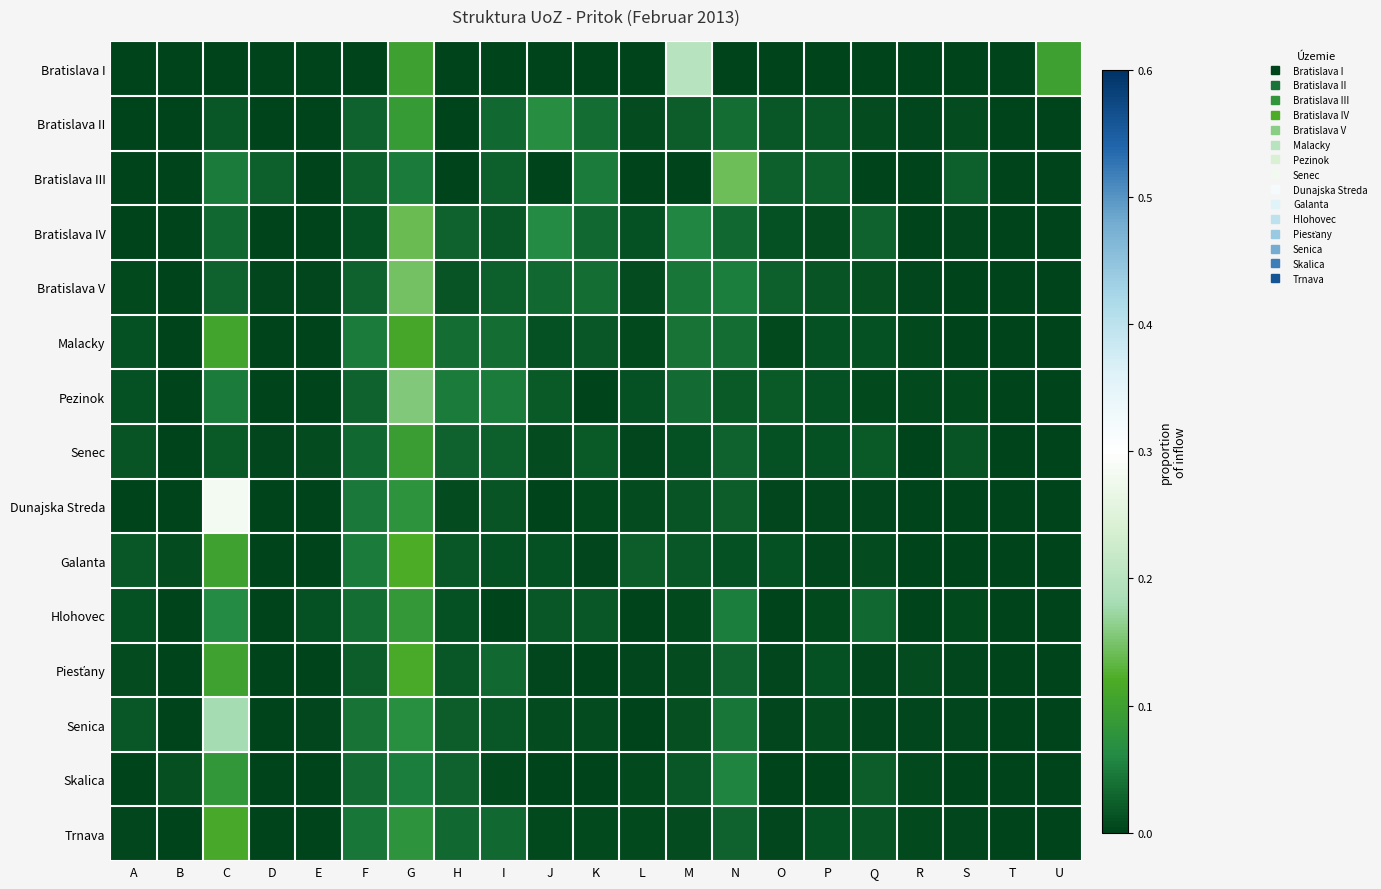

Which label corresponds to the largest value in the chart?

C